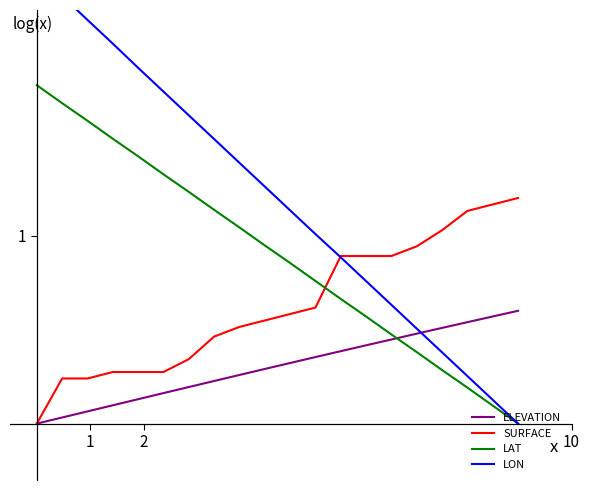

How many intersections are there between SURFACE and LAT?

1